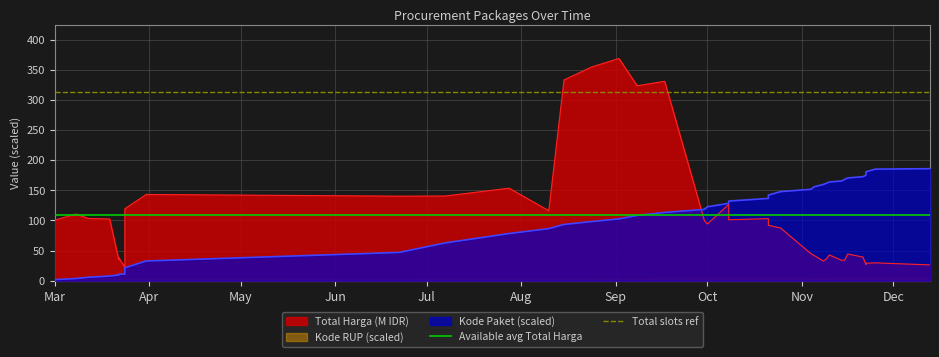

At which label does Available avg Total Harga reach its minimum?

Mar